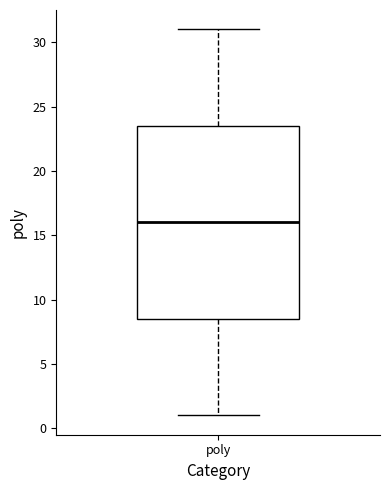

Where does the median line of the box for poly sit on the y-axis? The values are not printed on the chart, so give them approximately, as read against the axis.

16.0